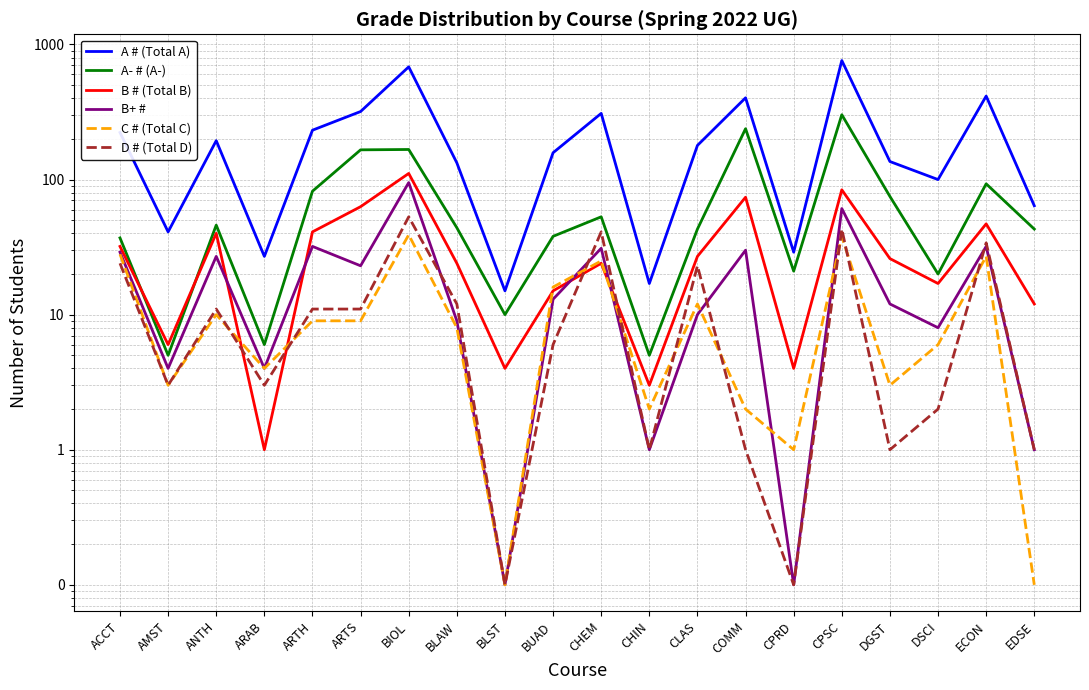

Reading left to right, transcribe all the data shown in this chart.

A # (Total A): ACCT=223.0	AMST=41.0	ANTH=194.0	ARAB=27.0	ARTH=232.0	ARTS=319.0	BIOL=683.0	BLAW=133.0	BLST=15.0	BUAD=158.0	CHEM=309.0	CHIN=17.0	CLAS=179.0	COMM=403.0	CPRD=29.0	CPSC=761.0	DGST=136.0	DSCI=100.0	ECON=415.0	EDSE=64.0
A- # (A-): ACCT=37.0	AMST=5.0	ANTH=46.0	ARAB=6.0	ARTH=82.0	ARTS=166.0	BIOL=167.0	BLAW=44.0	BLST=10.0	BUAD=38.0	CHEM=53.0	CHIN=5.0	CLAS=43.0	COMM=238.0	CPRD=21.0	CPSC=302.0	DGST=75.0	DSCI=20.0	ECON=93.0	EDSE=43.0
B # (Total B): ACCT=32.0	AMST=6.0	ANTH=40.0	ARAB=1.0	ARTH=41.0	ARTS=63.0	BIOL=111.0	BLAW=24.0	BLST=4.0	BUAD=15.0	CHEM=24.0	CHIN=3.0	CLAS=27.0	COMM=74.0	CPRD=4.0	CPSC=84.0	DGST=26.0	DSCI=17.0	ECON=47.0	EDSE=12.0
B+ #: ACCT=29.0	AMST=4.0	ANTH=27.0	ARAB=4.0	ARTH=32.0	ARTS=23.0	BIOL=95.0	BLAW=9.0	BLST=0.1	BUAD=13.0	CHEM=31.0	CHIN=1.0	CLAS=10.0	COMM=30.0	CPRD=0.1	CPSC=61.0	DGST=12.0	DSCI=8.0	ECON=32.0	EDSE=1.0
C # (Total C): ACCT=28.0	AMST=3.0	ANTH=10.0	ARAB=4.0	ARTH=9.0	ARTS=9.0	BIOL=39.0	BLAW=8.0	BLST=0.1	BUAD=16.0	CHEM=25.0	CHIN=2.0	CLAS=12.0	COMM=2.0	CPRD=1.0	CPSC=38.0	DGST=3.0	DSCI=6.0	ECON=27.0	EDSE=0.1
D # (Total D): ACCT=24.0	AMST=3.0	ANTH=11.0	ARAB=3.0	ARTH=11.0	ARTS=11.0	BIOL=53.0	BLAW=12.0	BLST=0.1	BUAD=6.0	CHEM=41.0	CHIN=1.0	CLAS=23.0	COMM=1.0	CPRD=0.1	CPSC=43.0	DGST=1.0	DSCI=2.0	ECON=34.0	EDSE=1.0